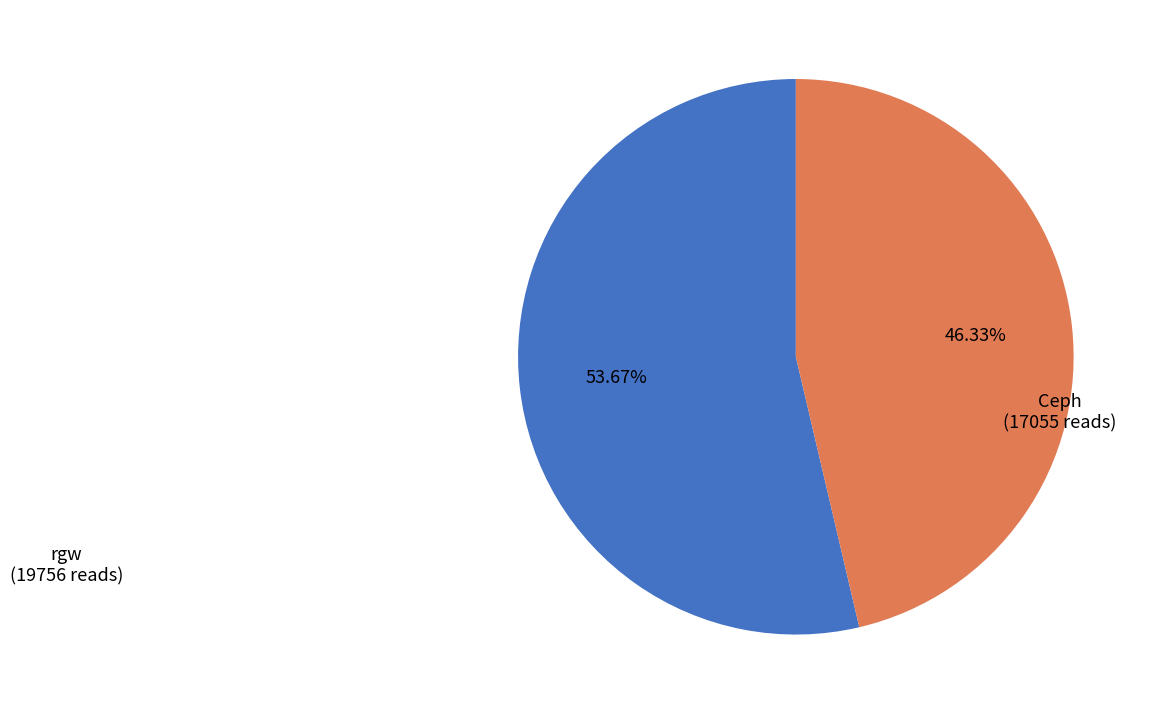

How many slices are in this pie chart?

2